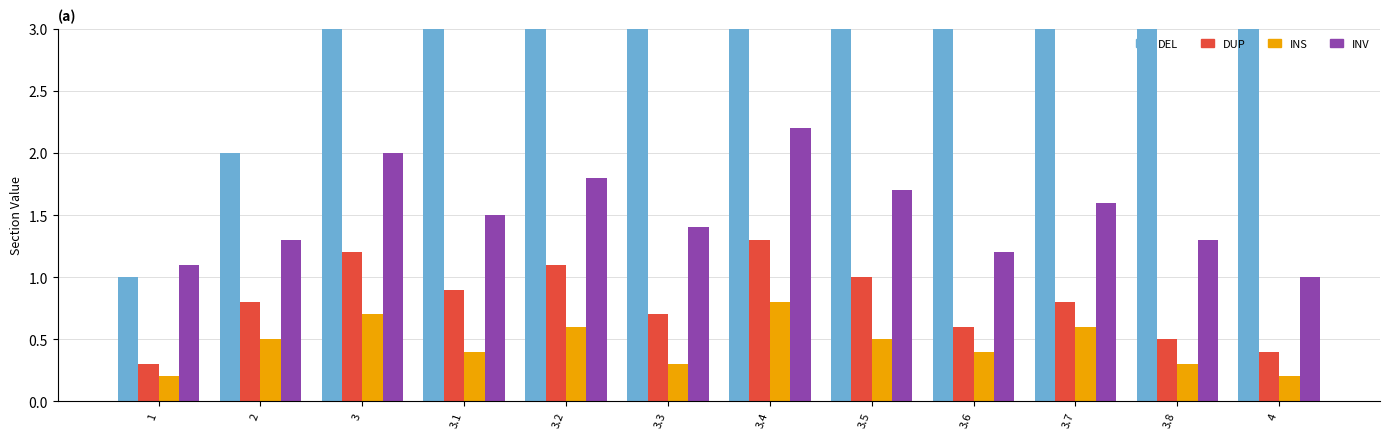

What is the difference between the maximum and second lowest values in the INS series?

0.6